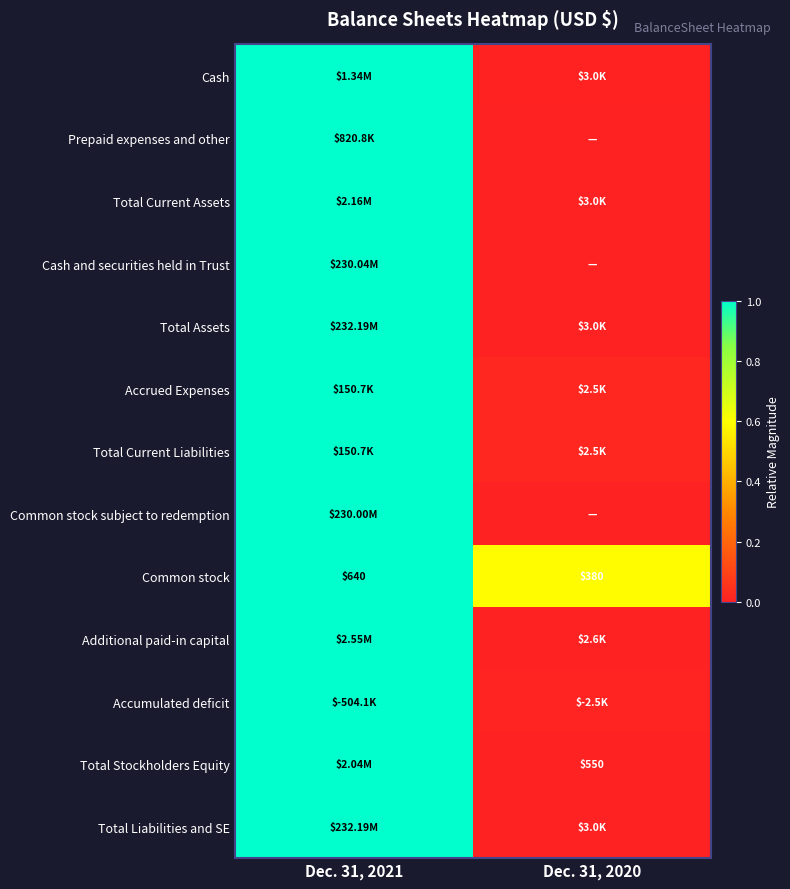

The value of Common stock subject to redemption at Dec. 31, 2021 is 0.6. True or false?

False